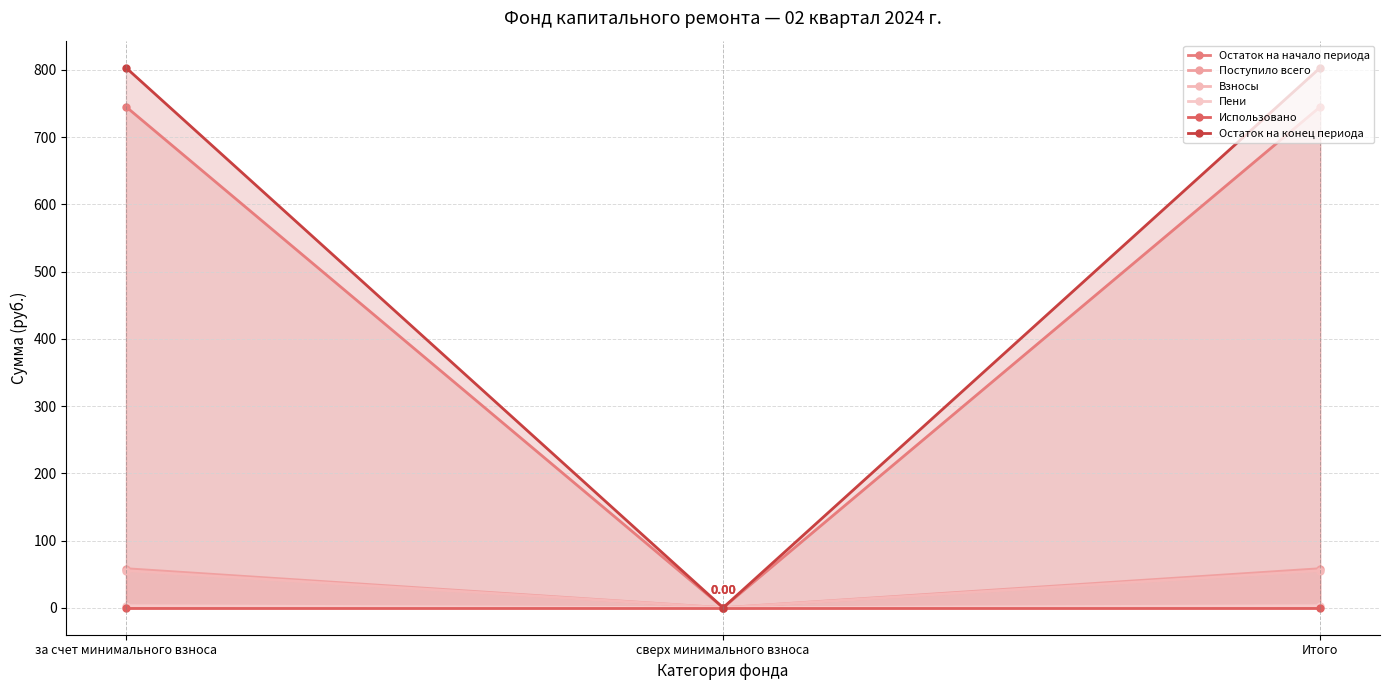

Reading left to right, transcribe all the data shown in this chart.

Остаток на начало периода: за счет минимального взноса=745.4	сверх минимального взноса=0.0	Итого=745.4
Поступило всего: за счет минимального взноса=58.1	сверх минимального взноса=0.0	Итого=58.1
Взносы: за счет минимального взноса=55.1	сверх минимального взноса=0.0	Итого=55.1
Пени: за счет минимального взноса=3.0	сверх минимального взноса=0.0	Итого=3.0
Использовано: за счет минимального взноса=0.0	сверх минимального взноса=0.0	Итого=0.0
Остаток на конец периода: за счет минимального взноса=803.4	сверх минимального взноса=0.0	Итого=803.4